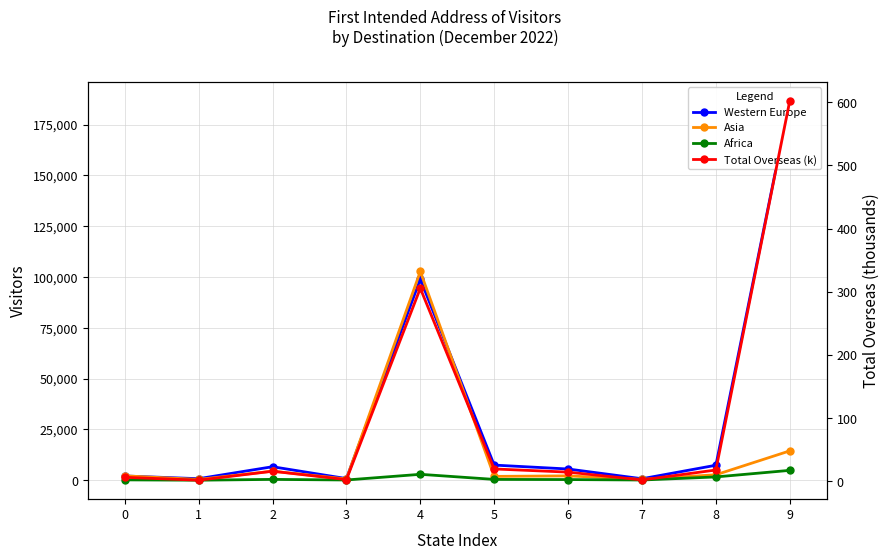

Where is the first local minimum for Western Europe?

1